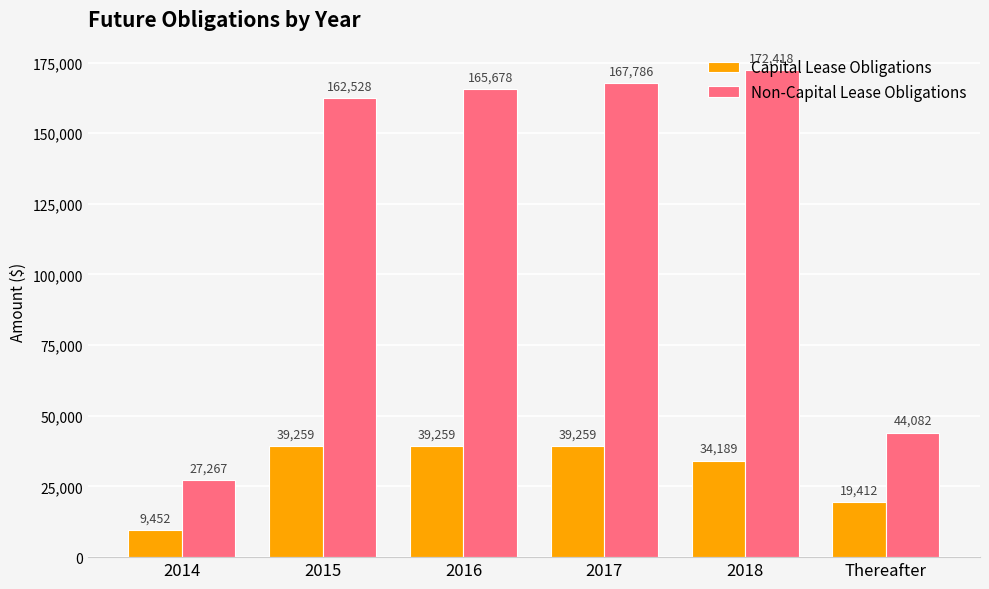

What is the total value across all series at 2016?

204937